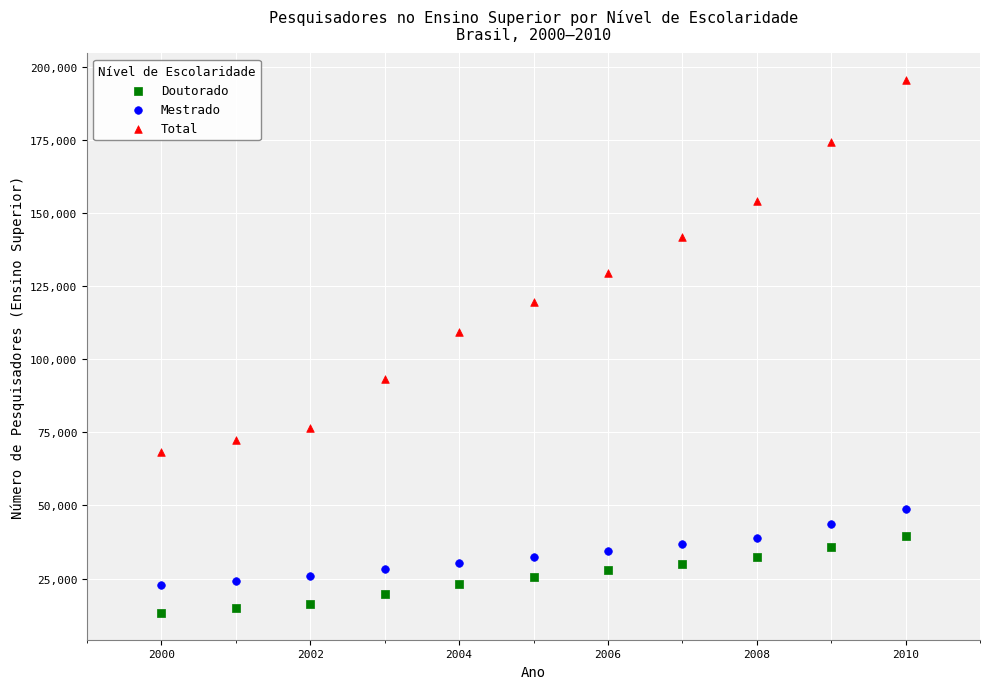

Which series has the largest Y range (max minus min)?

Total